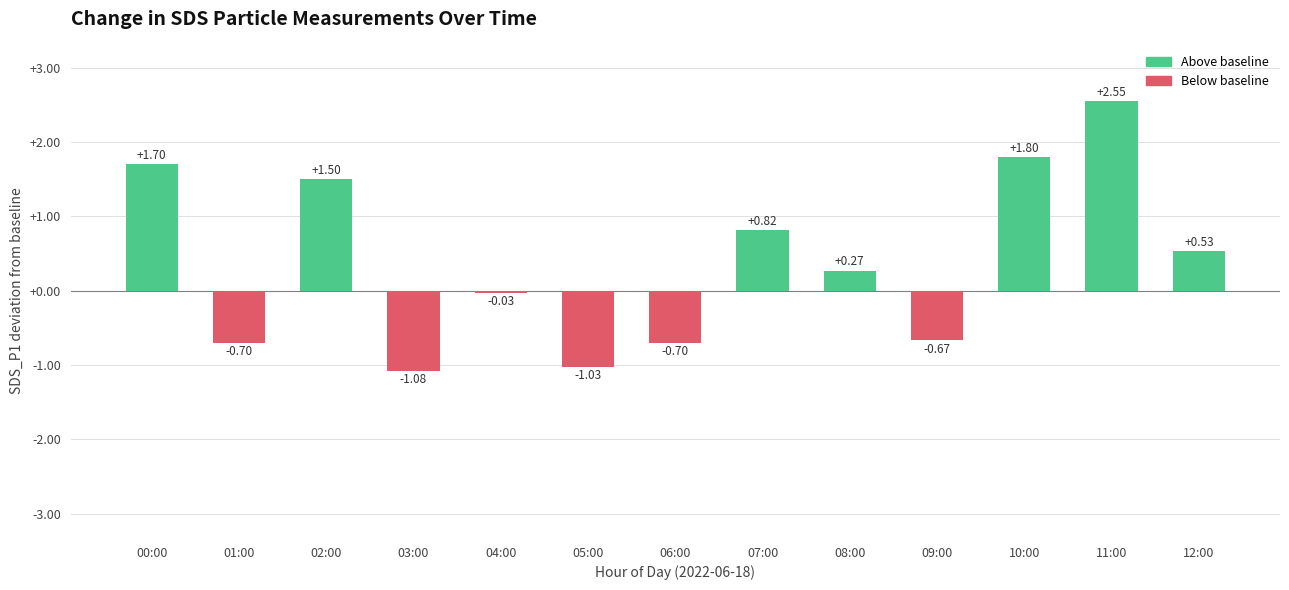

Are the bars horizontal?

No